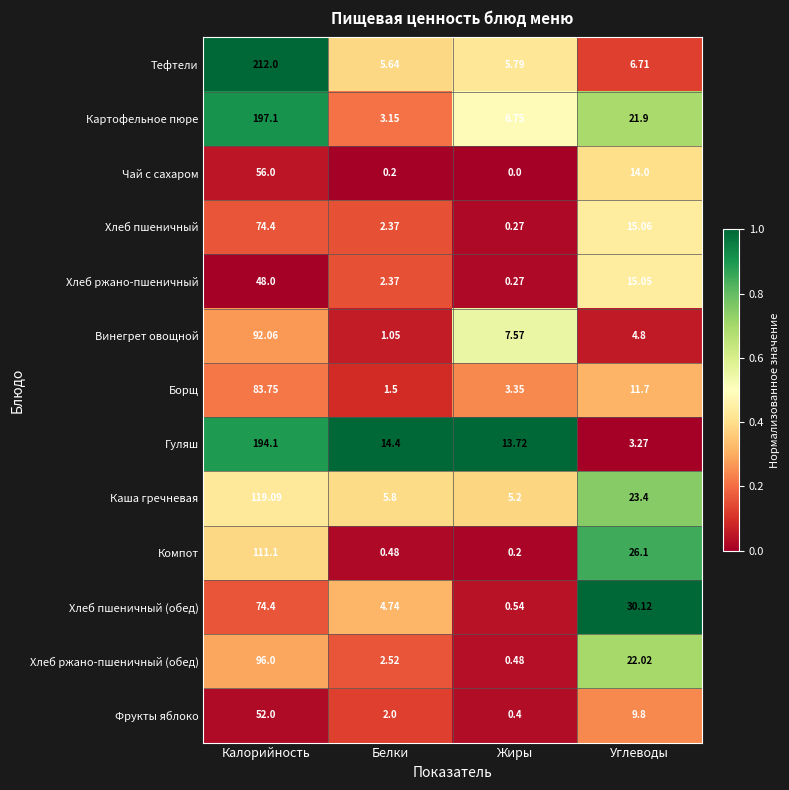

At which label does Картофельное пюре first exceed 21?

Калорийность